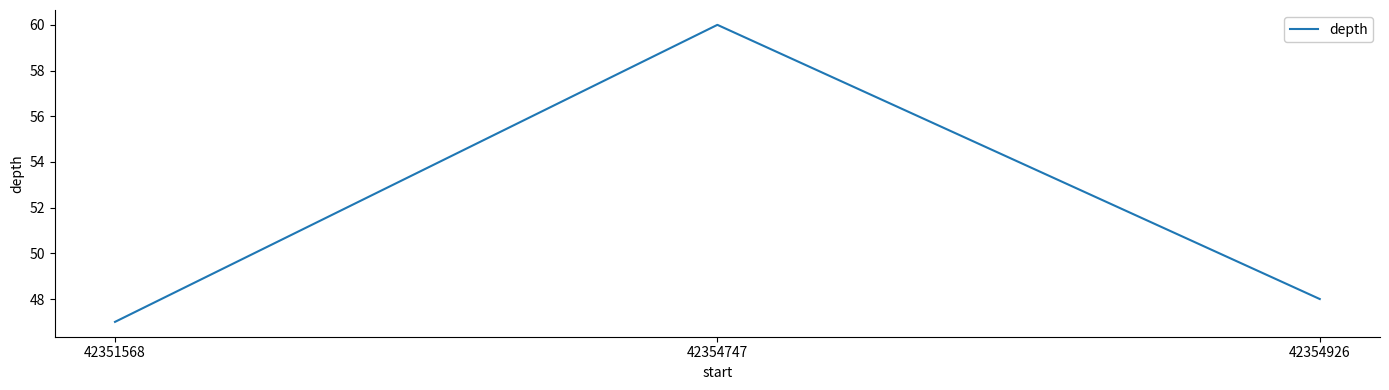

Which label corresponds to the largest value in the chart?

42354747